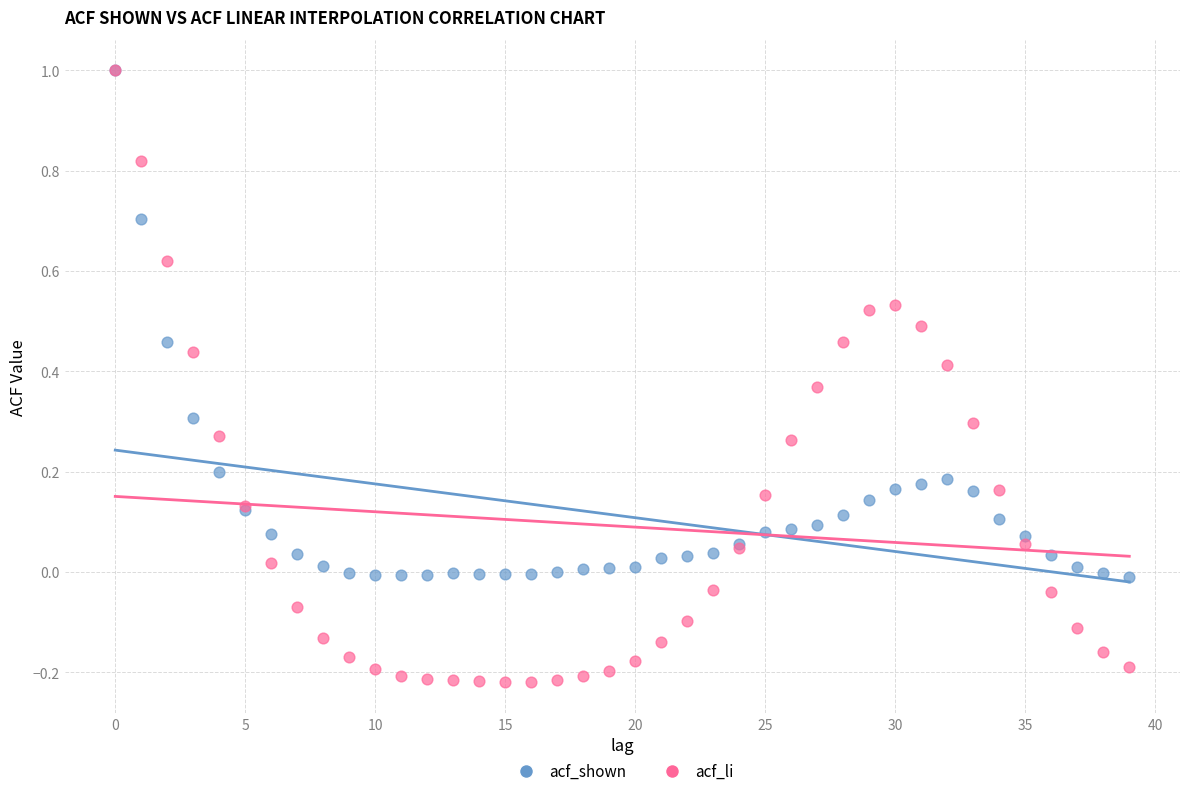

Which series contains the lowest Y value?

acf_li